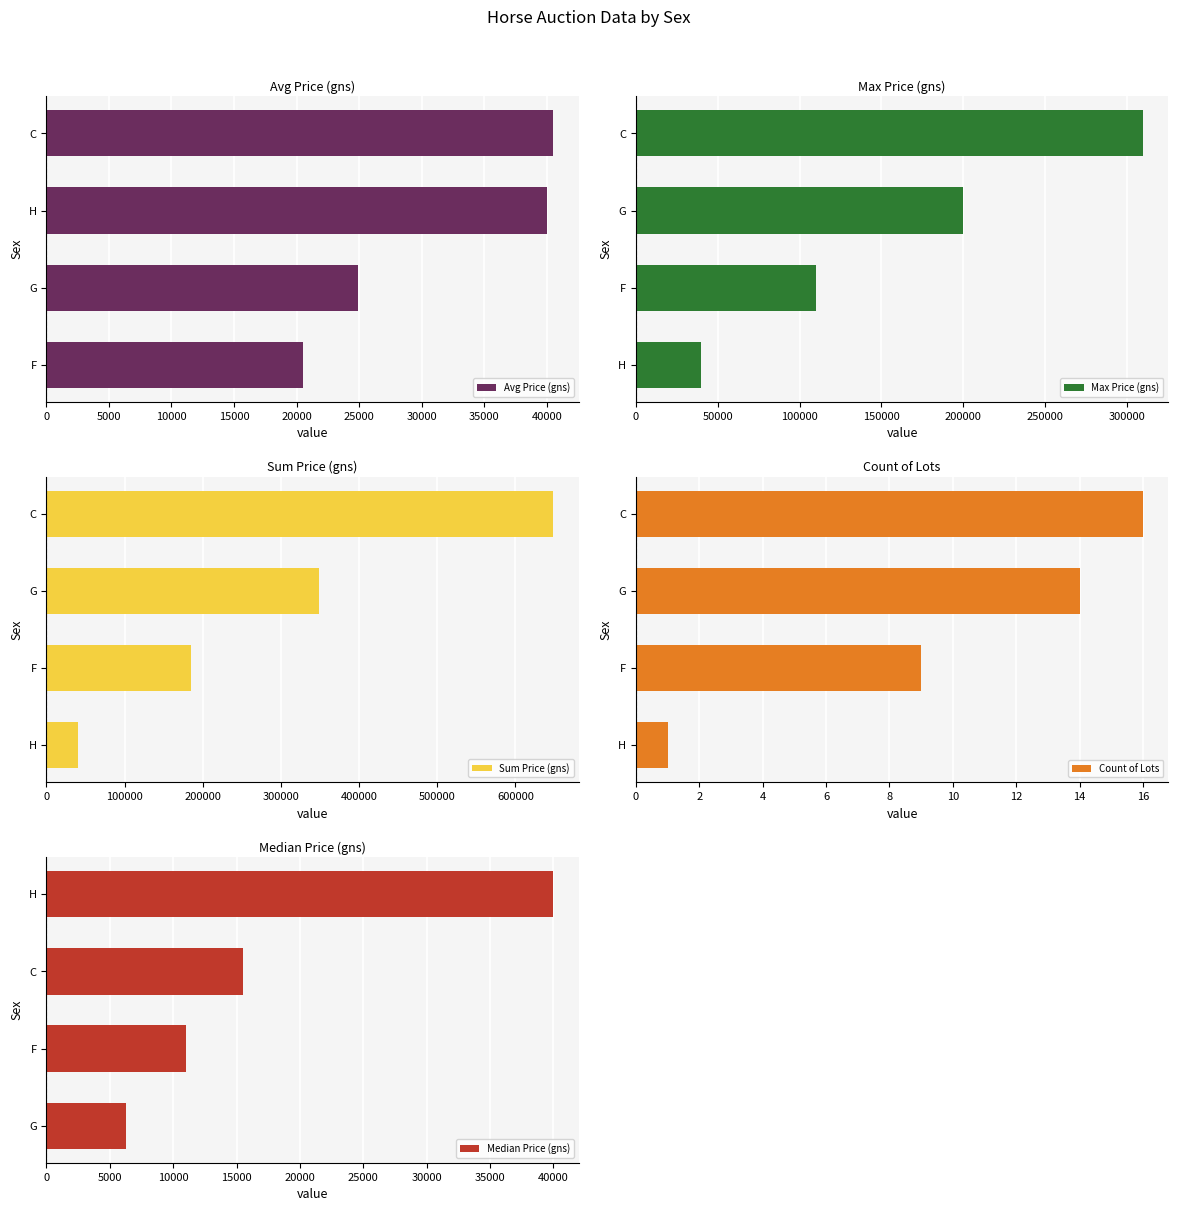

Count the number of data series in this chart.

5